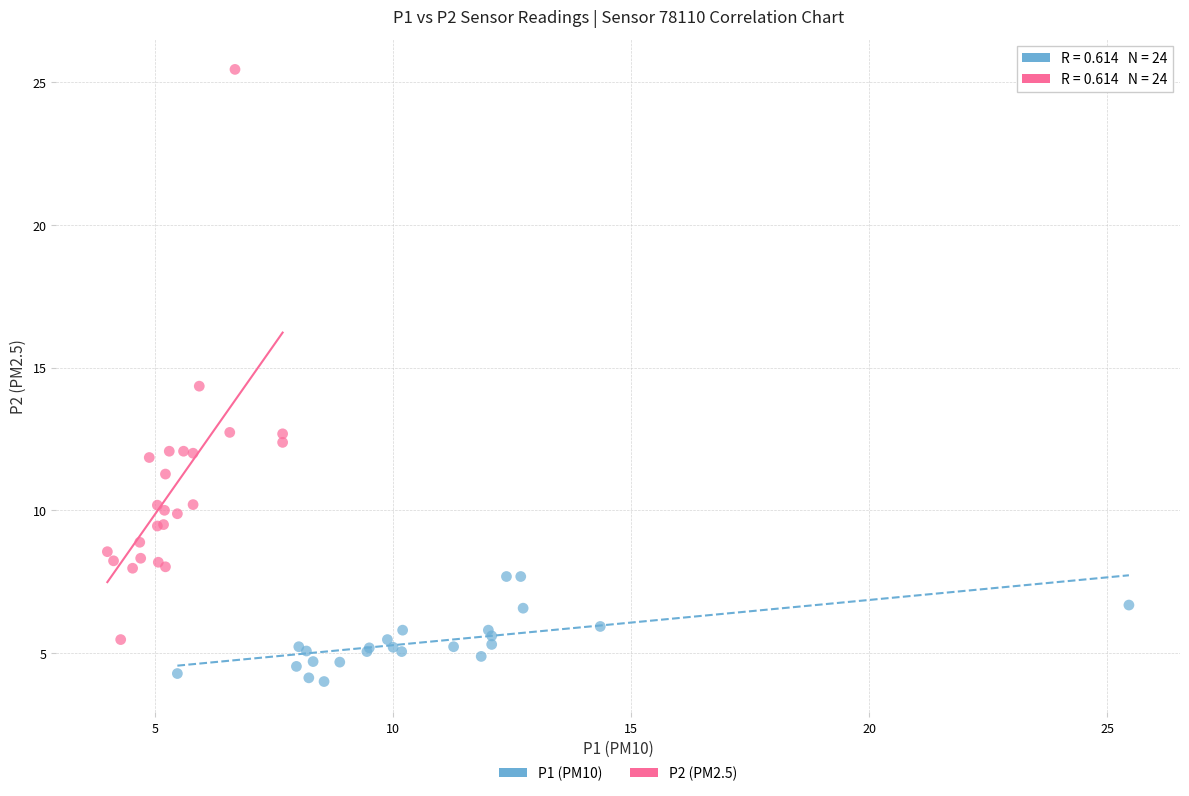

Which series reaches the maximum Y coordinate?

P2 (PM2.5)